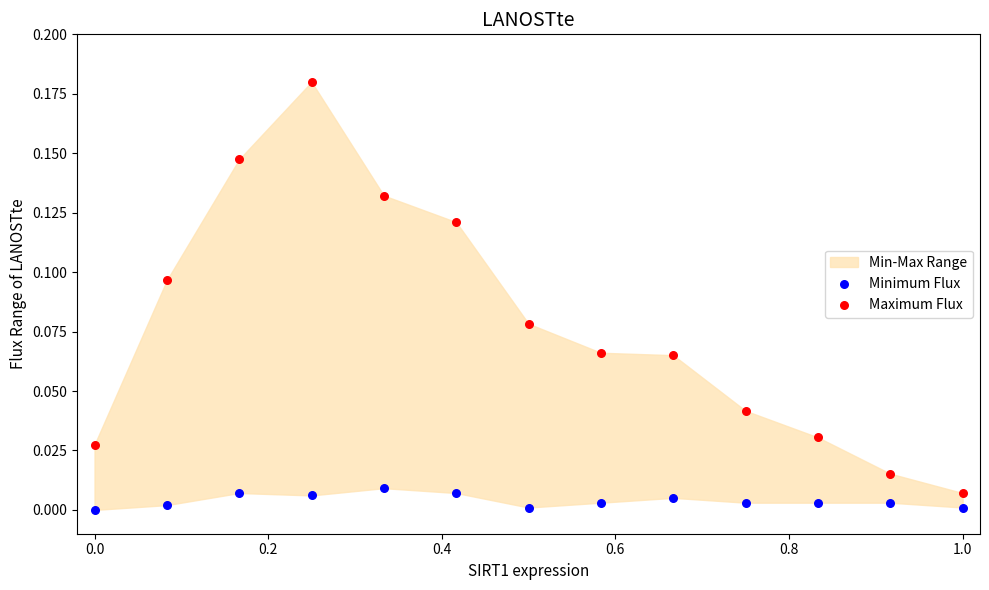

Across all data points, what is the range of X values (max minus min)?

1.0